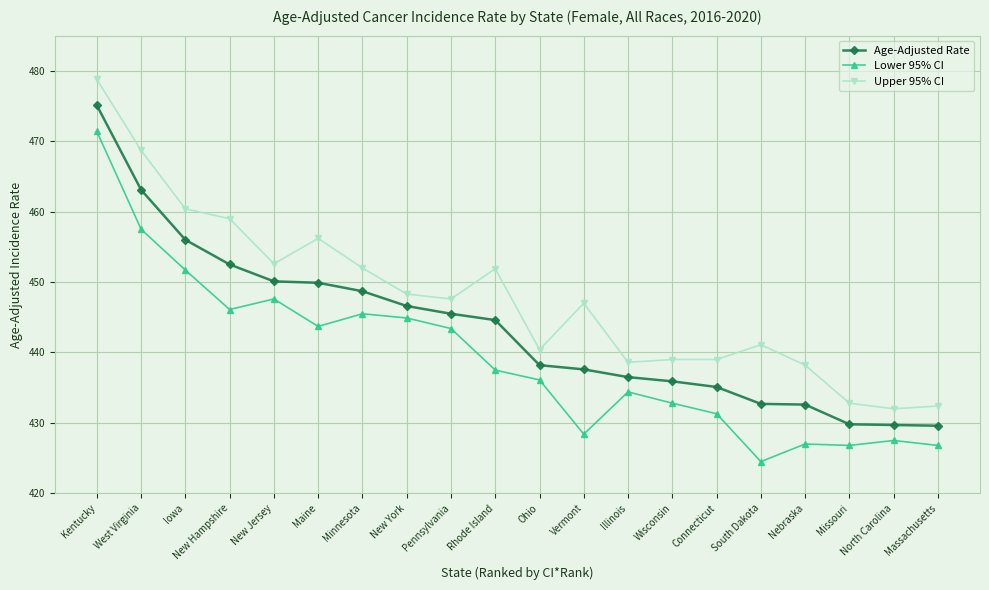

Between Minnesota and South Dakota, which series saw the biggest shift?

Lower 95% CI